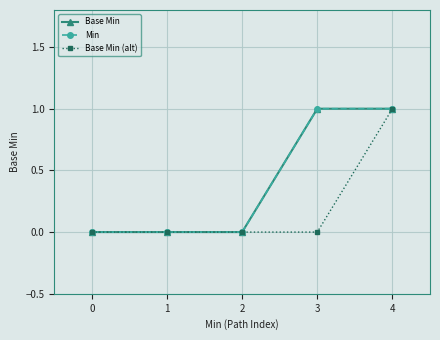

Is this an area chart (filled region under the line)?

No